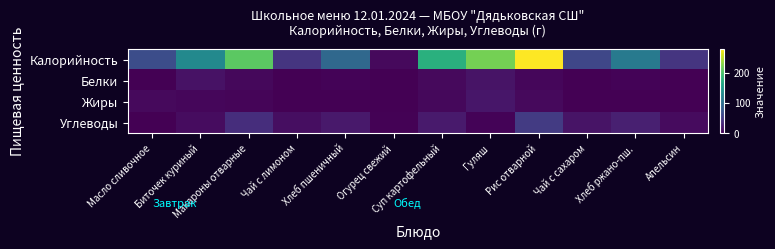

How many series are shown in this chart?

4